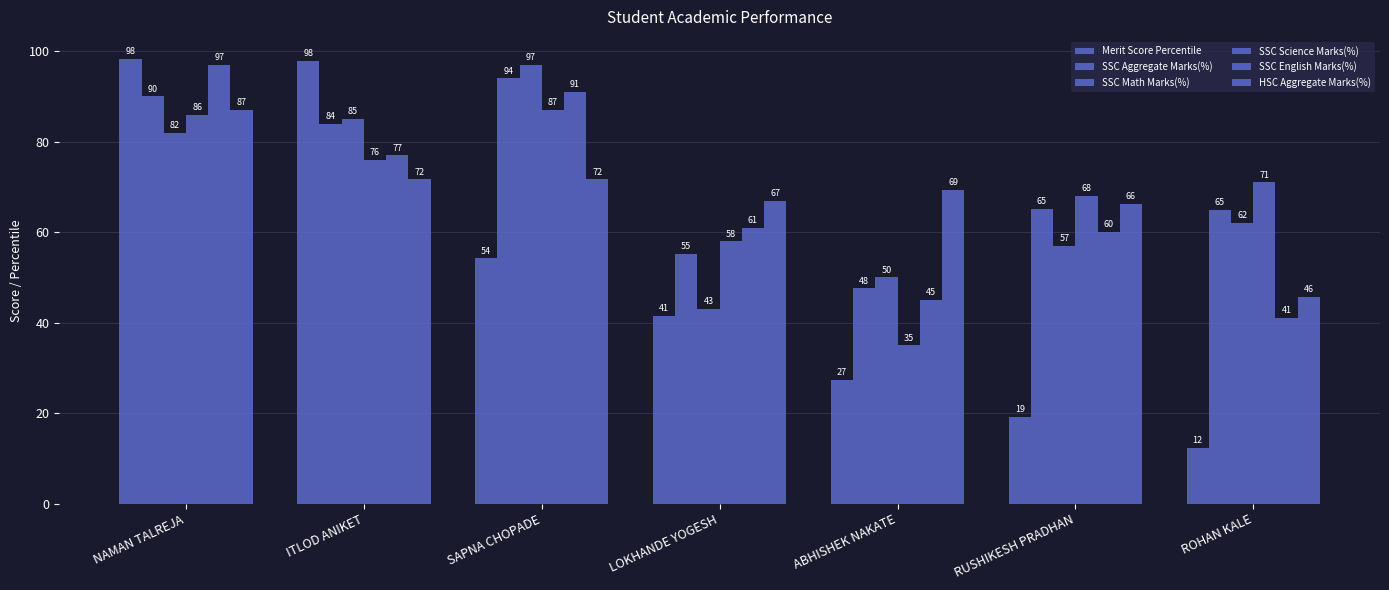

What is the average value of the HSC Aggregate Marks(%) series?

68.4